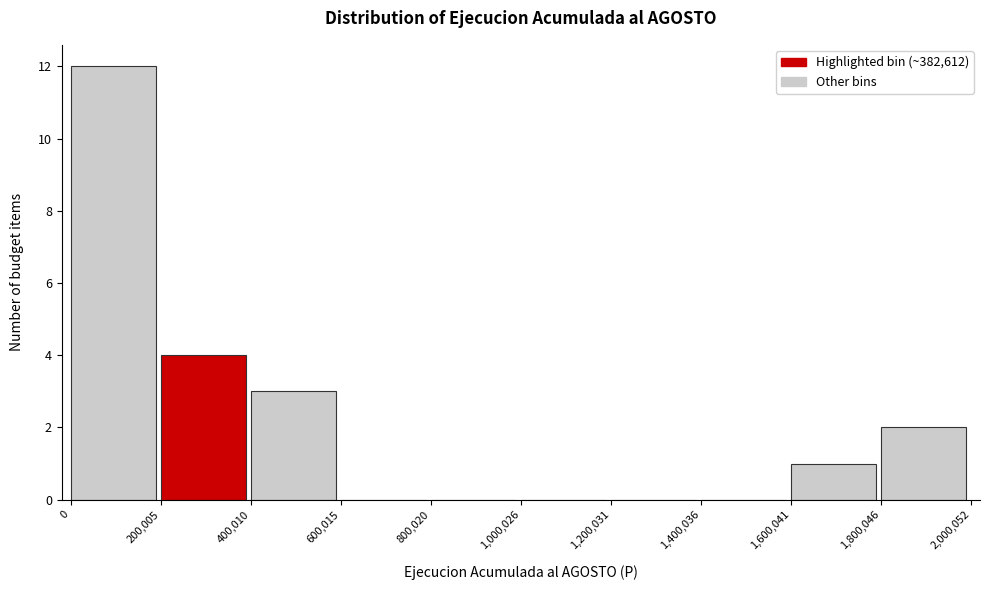

Reading left to right, transcribe this chart: for each bar, give the range it covers on the x-axis and its height. The values are not printed on the chart, so give them approximately, as read against the axis.

0 to 200,005: 12
200,005 to 400,010: 4
400,010 to 600,015: 3
600,015 to 800,020: 0
800,020 to 1,000,026: 0
1,000,026 to 1,200,031: 0
1,200,031 to 1,400,036: 0
1,400,036 to 1,600,041: 0
1,600,041 to 1,800,046: 1
1,800,046 to 2,000,052: 2